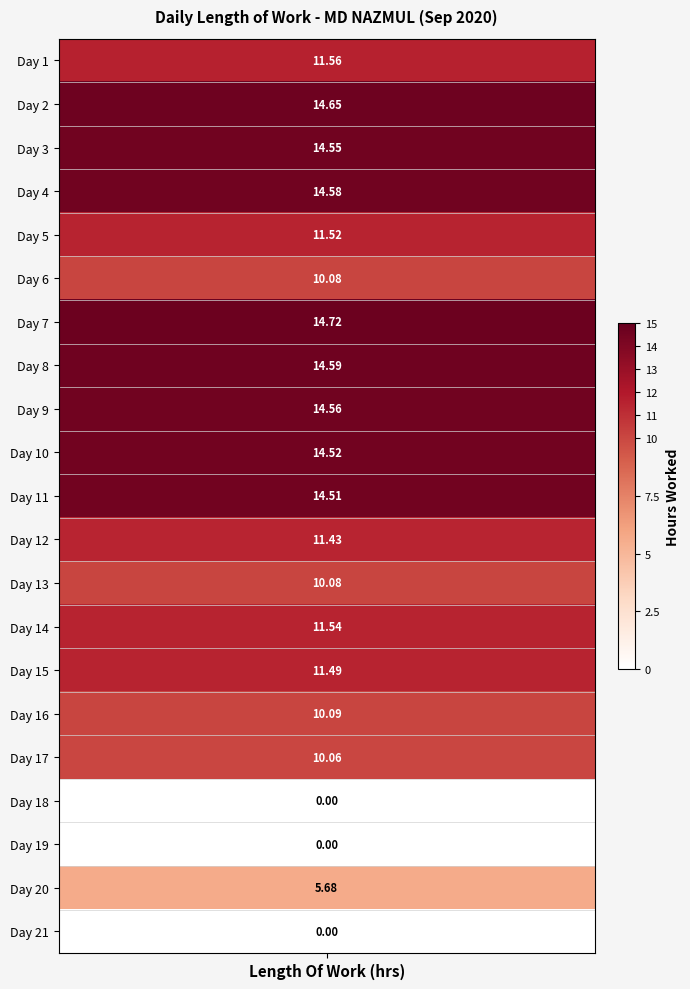

Count the number of data series in this chart.

21